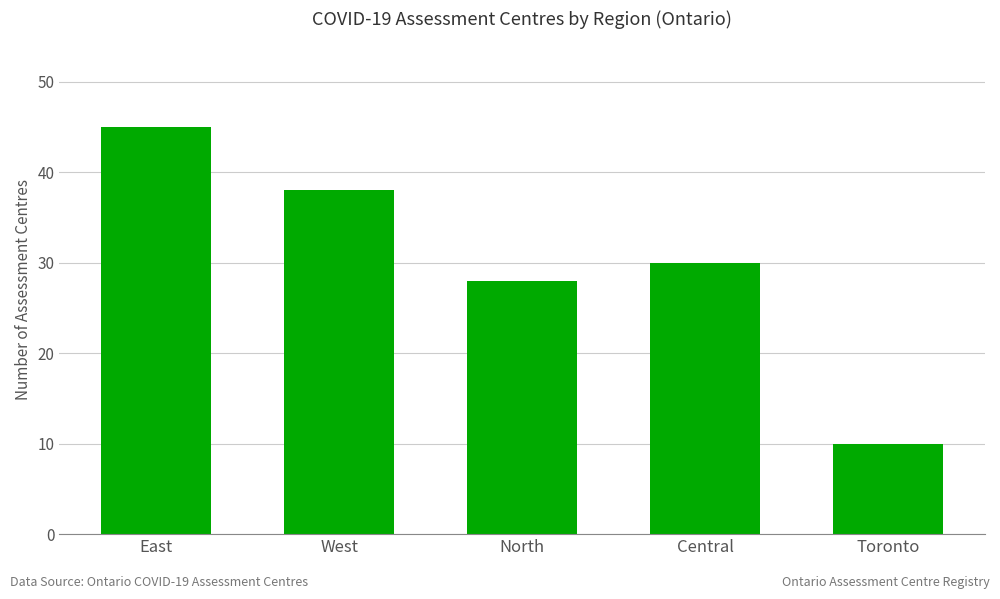

What is the change in value from East to Central?

-15